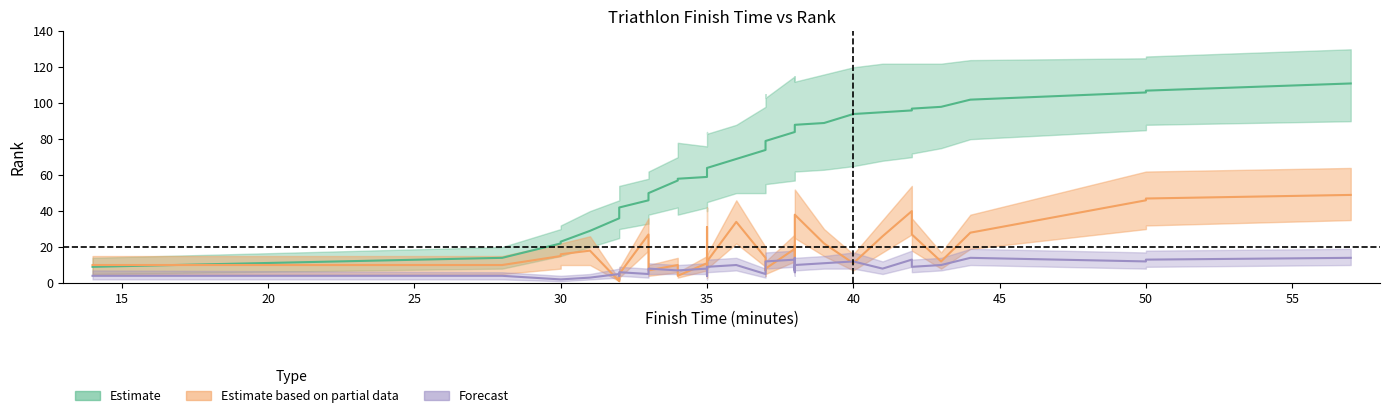

Where is Rank_center nearest to the value 60?

35